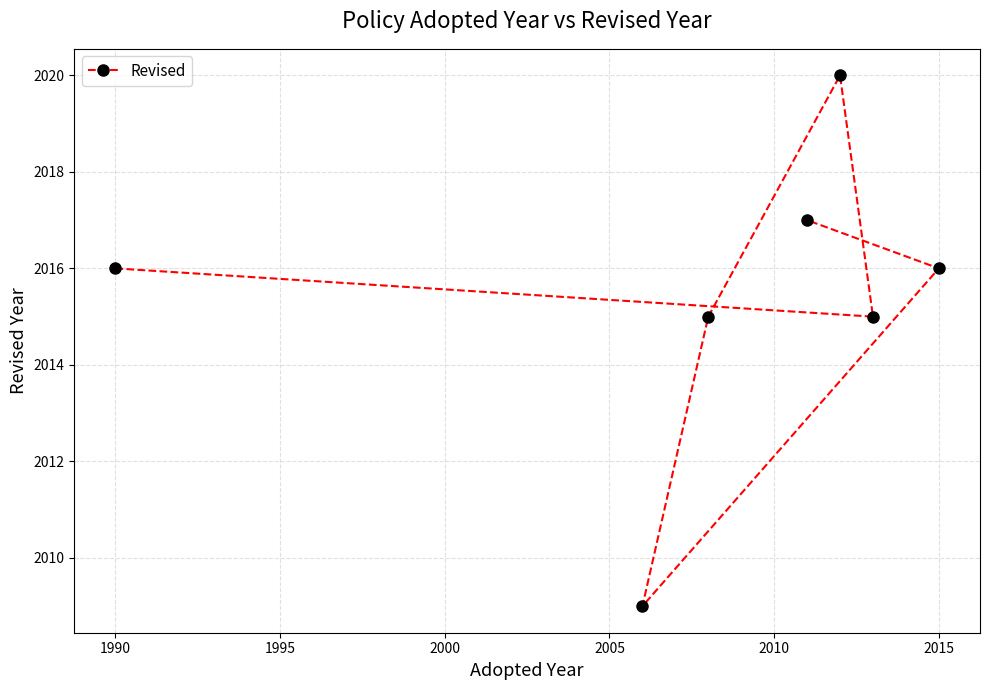

Reading right to left, list all the values displayed in this chart.

2016	2015	2020	2017	2015	2009	2016